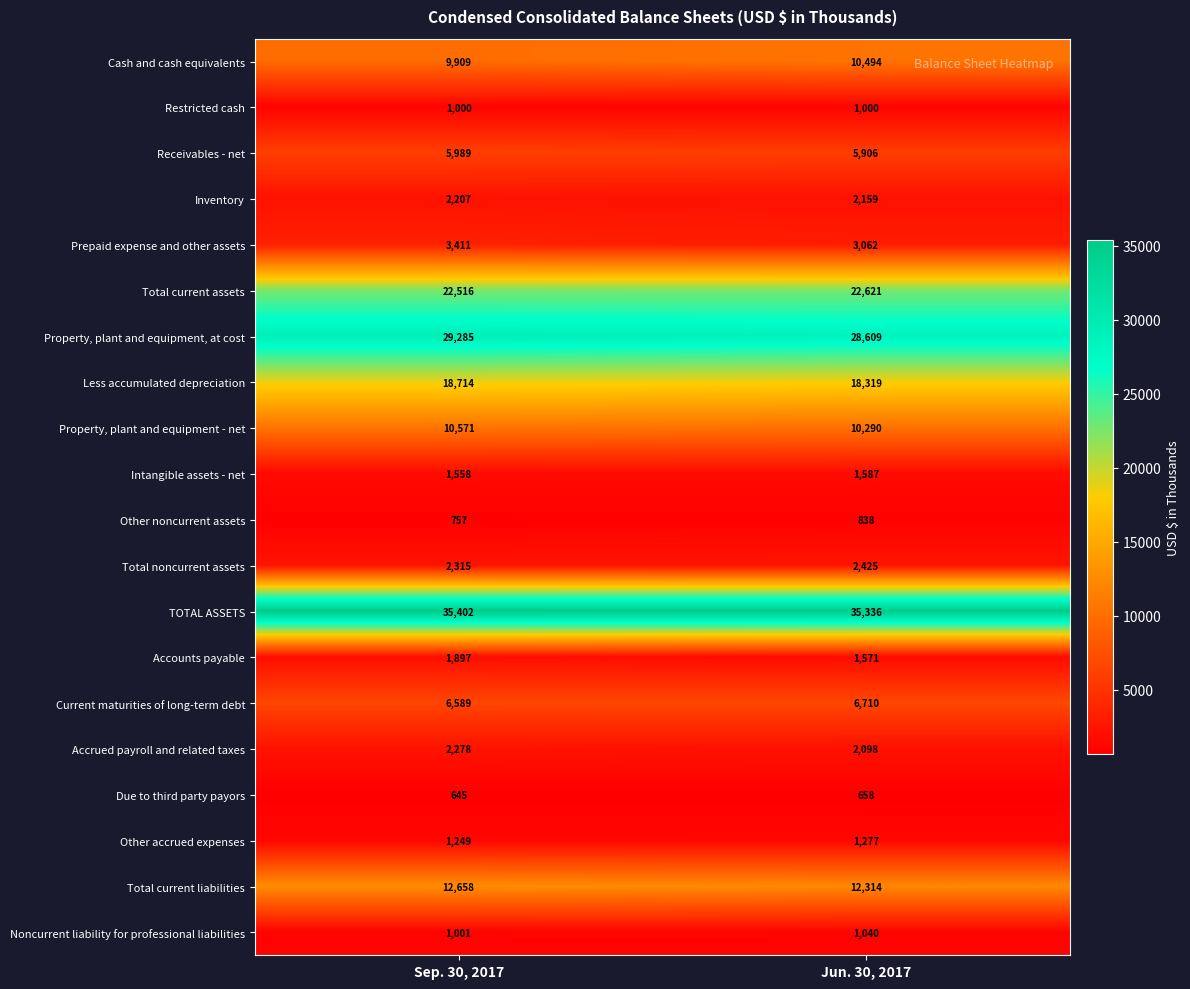

What is the sum of all TOTAL ASSETS values?

70738